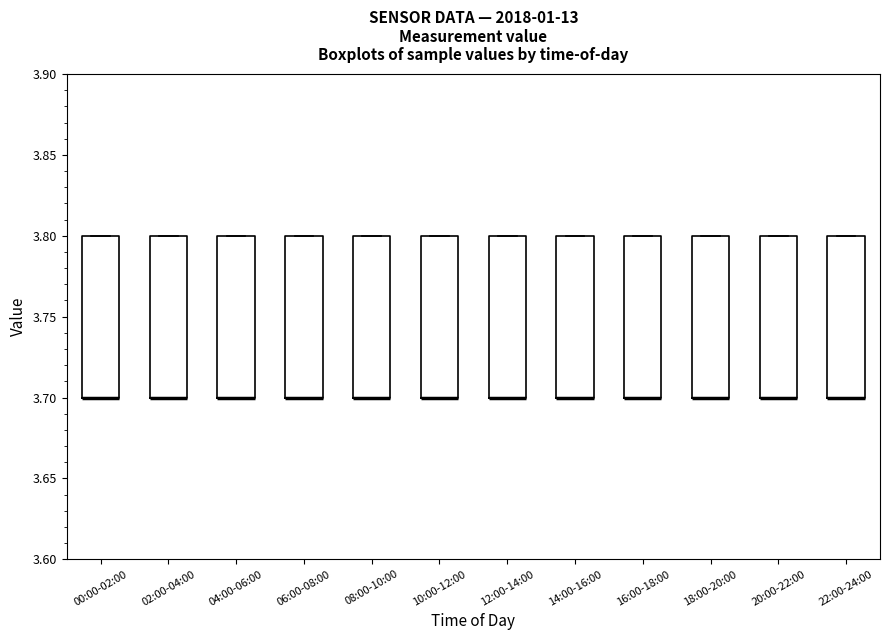

Reading left to right, transcribe this box plot: for each box, give where its median line is, the range the box spans, and where its two whiskers end, as read against the y-axis. The values are not printed on the chart, so give them approximately, as read against the axis.

00:00-02:00: median 3.7 (drawn on the box's lower edge), box 3.7 to 3.8, whiskers 3.7 to 3.8
02:00-04:00: median 3.7 (drawn on the box's lower edge), box 3.7 to 3.8, whiskers 3.7 to 3.8
04:00-06:00: median 3.7 (drawn on the box's lower edge), box 3.7 to 3.8, whiskers 3.7 to 3.8
06:00-08:00: median 3.7 (drawn on the box's lower edge), box 3.7 to 3.8, whiskers 3.7 to 3.8
08:00-10:00: median 3.7 (drawn on the box's lower edge), box 3.7 to 3.8, whiskers 3.7 to 3.8
10:00-12:00: median 3.7 (drawn on the box's lower edge), box 3.7 to 3.8, whiskers 3.7 to 3.8
12:00-14:00: median 3.7 (drawn on the box's lower edge), box 3.7 to 3.8, whiskers 3.7 to 3.8
14:00-16:00: median 3.7 (drawn on the box's lower edge), box 3.7 to 3.8, whiskers 3.7 to 3.8
16:00-18:00: median 3.7 (drawn on the box's lower edge), box 3.7 to 3.8, whiskers 3.7 to 3.8
18:00-20:00: median 3.7 (drawn on the box's lower edge), box 3.7 to 3.8, whiskers 3.7 to 3.8
20:00-22:00: median 3.7 (drawn on the box's lower edge), box 3.7 to 3.8, whiskers 3.7 to 3.8
22:00-24:00: median 3.7 (drawn on the box's lower edge), box 3.7 to 3.8, whiskers 3.7 to 3.8